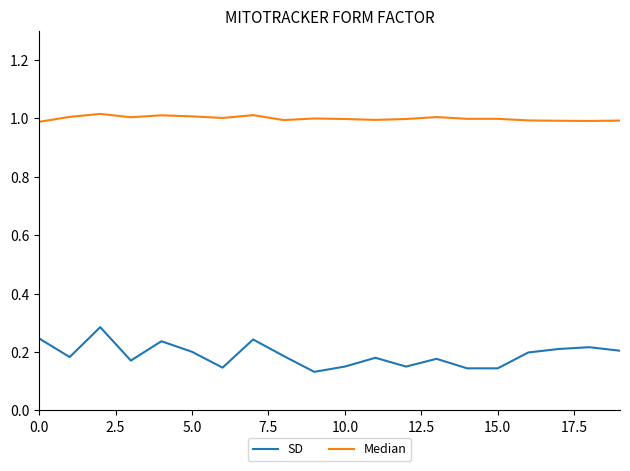

True or false: SD and Median cross at least once.

False